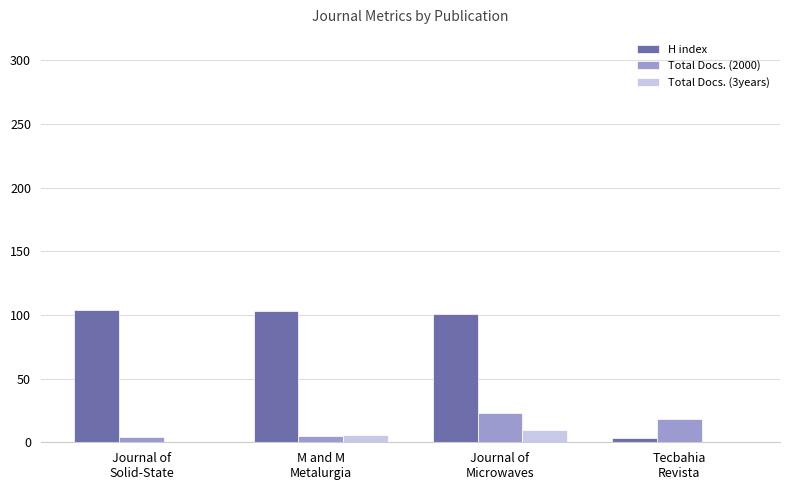

Which series has the largest total across all categories?

H index